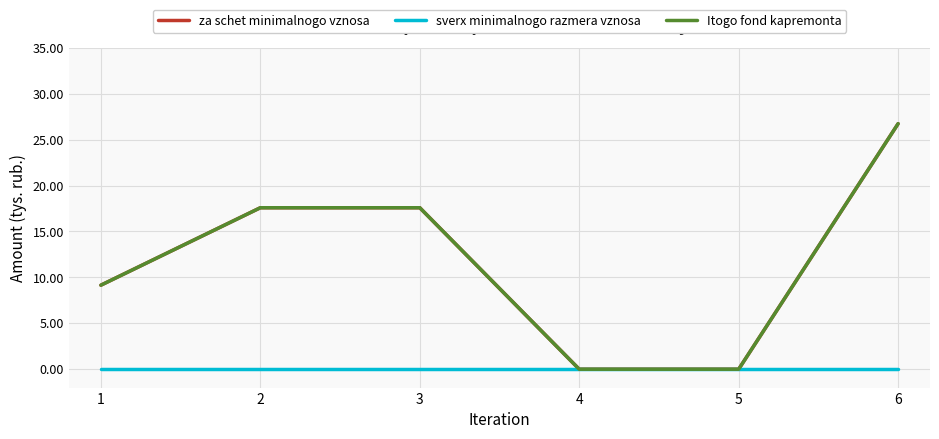

What is the greatest value displayed?

26.7